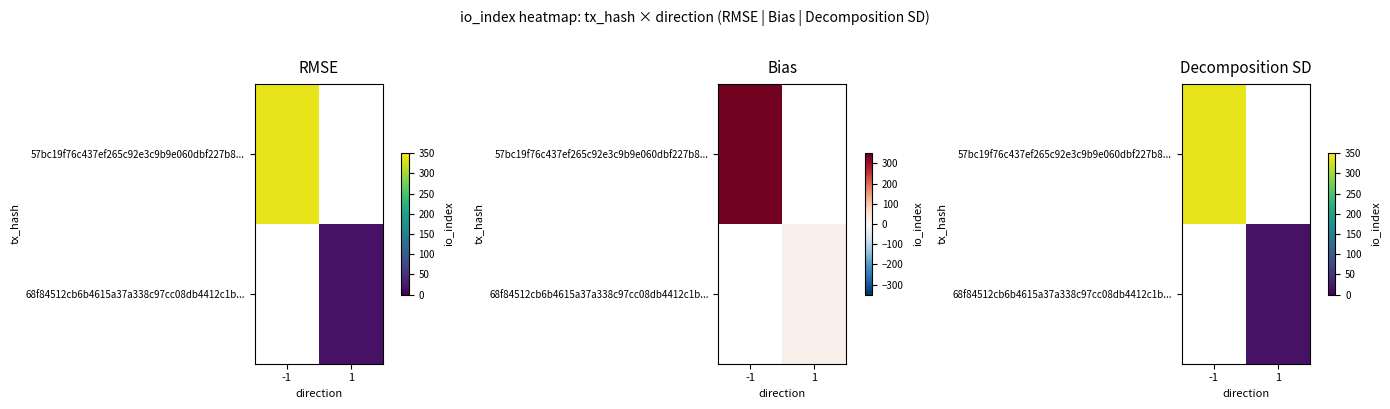

The 57bc19f76c437ef265c92e3c9b9e060dbf227b8... series shows 121.0 at -1. True or false?

False